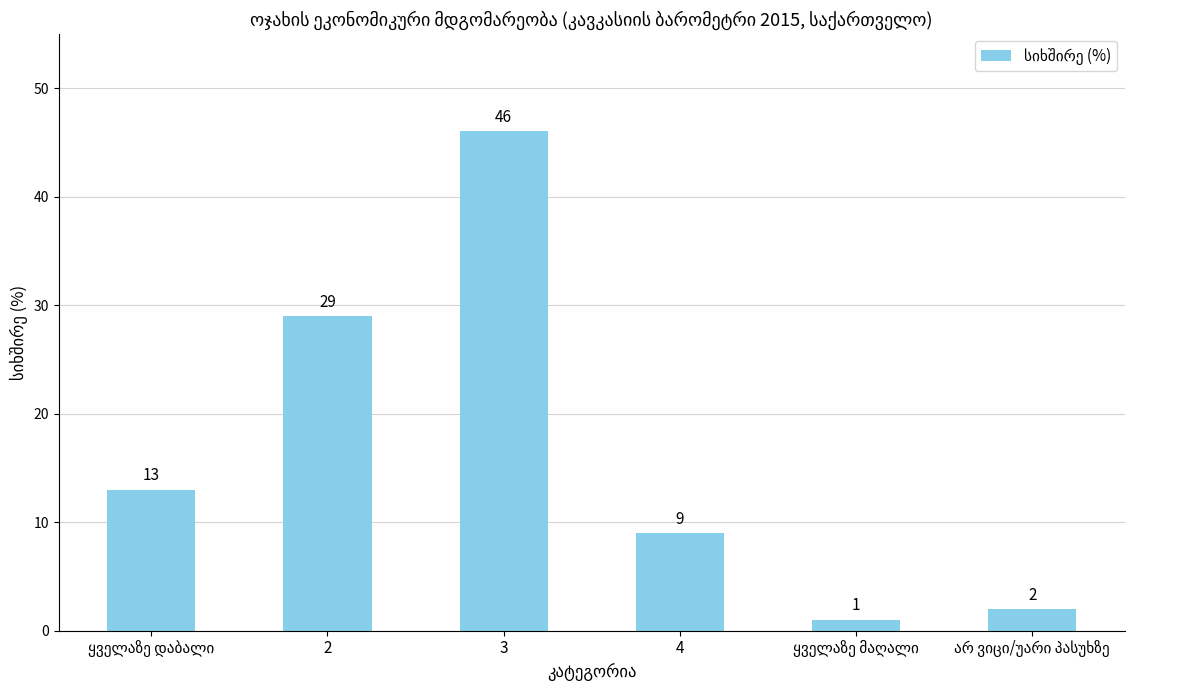

What is the average value?

17